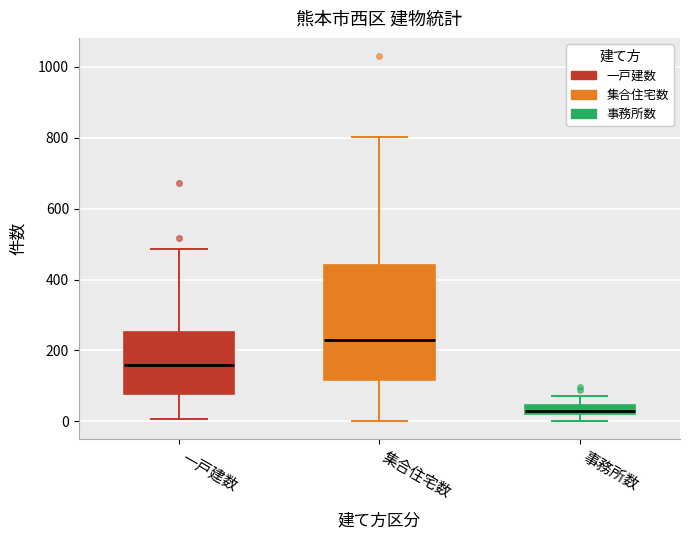

Where is the upper edge of the box for 集合住宅数 on the y-axis? The values are not printed on the chart, so give them approximately, as read against the axis.

440